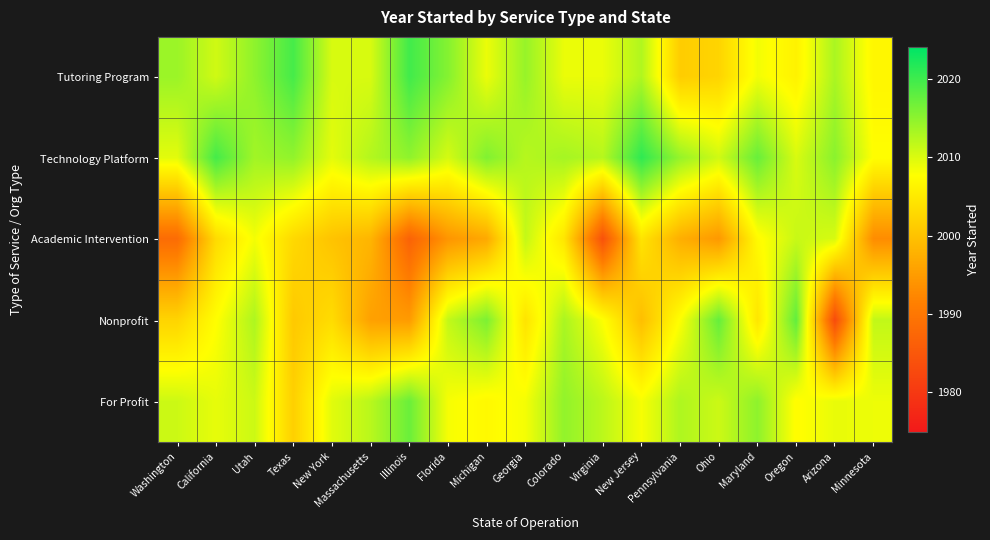

What is the total value across all series at Washington?

10024.9